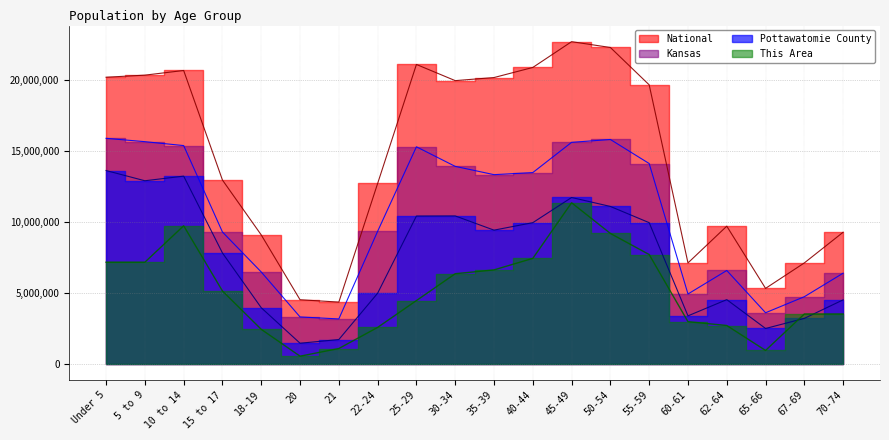

Rank the series by their average value, from highest to lowest.

National, Kansas, Pottawatomie County, This Area